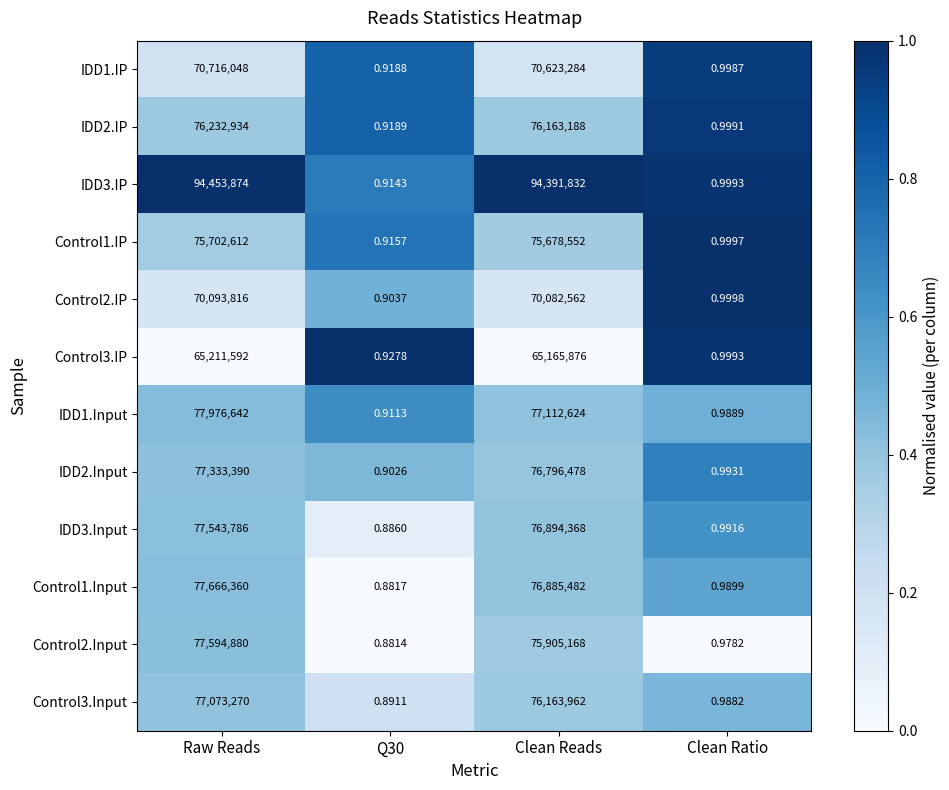

At which category is the sum across all series the highest?

Raw Reads